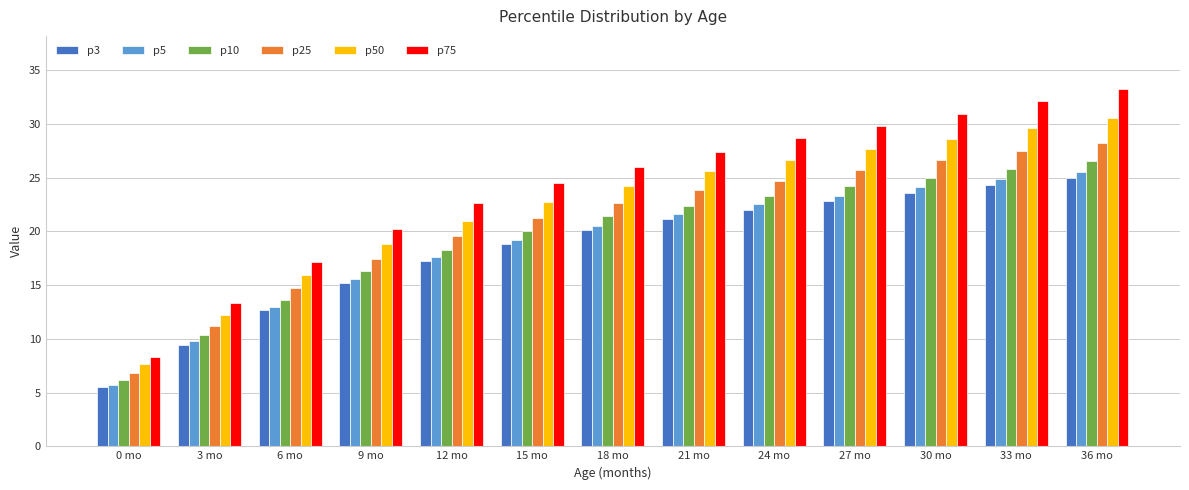

Read the p10 value at 12 mo.

18.3